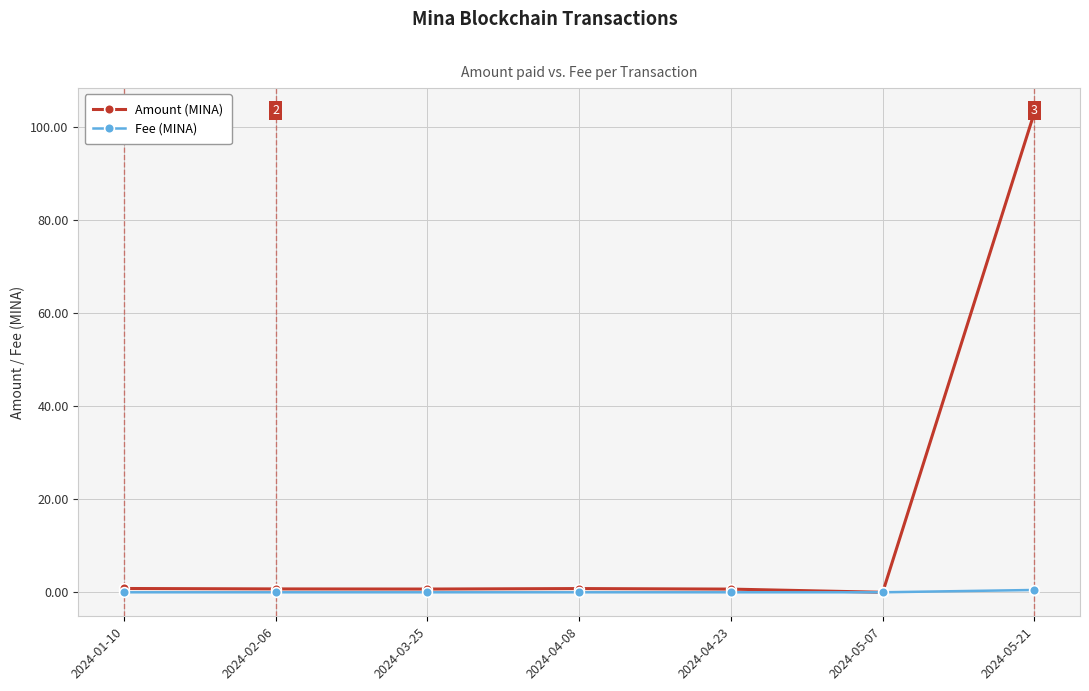

What position from the right is 2024-02-06?

6